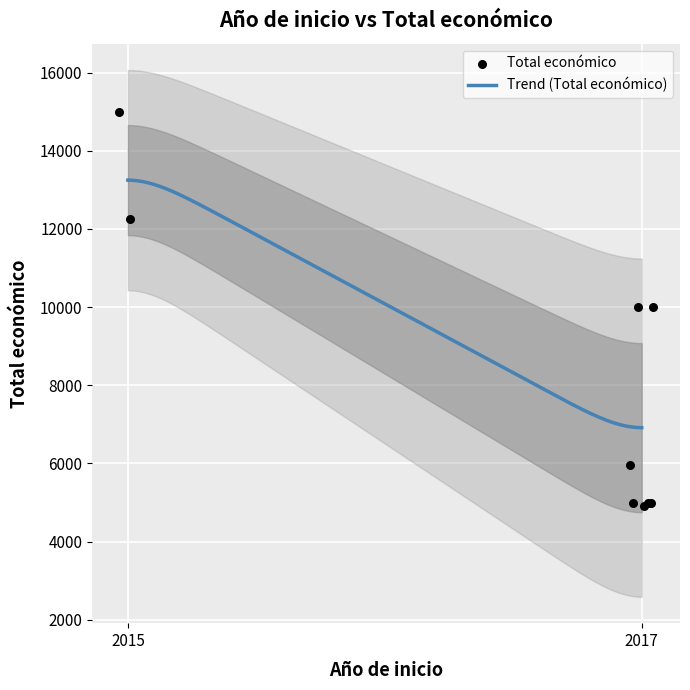

Between 2017 and 2015, which is larger?

2015